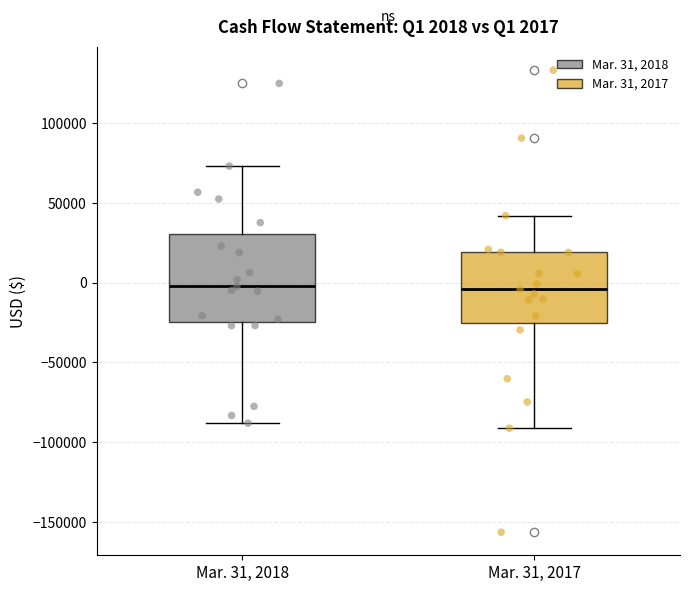

Comparing the boxes themselves (not the whiskers), which one is the tallest?

Mar. 31, 2018